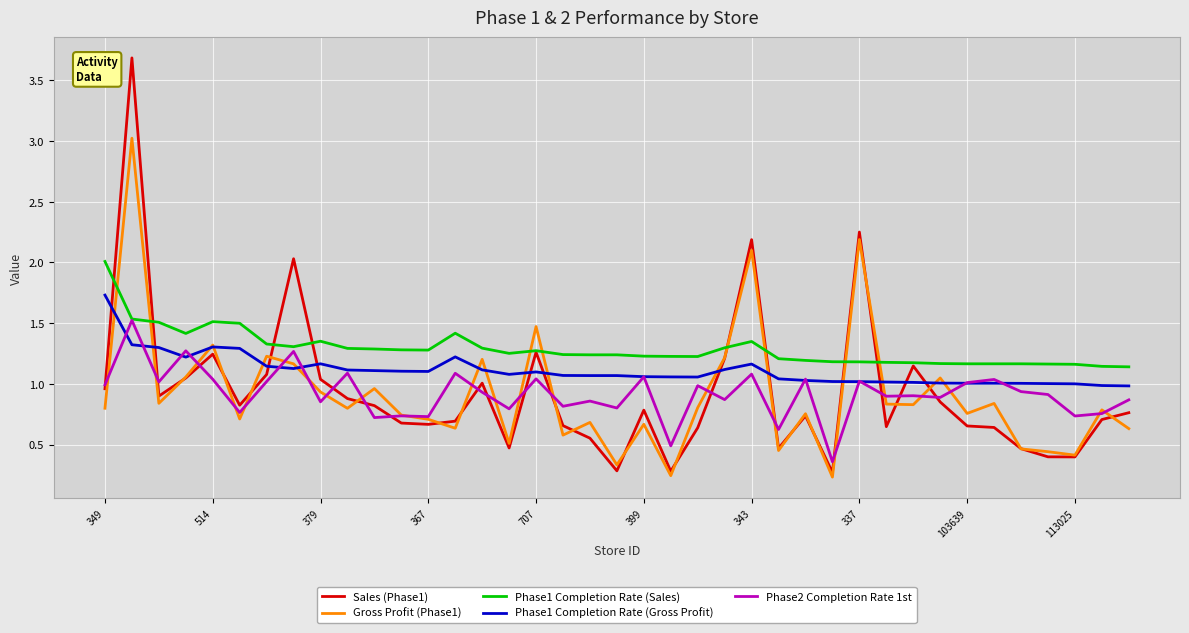

How many lines are shown in the chart?

5